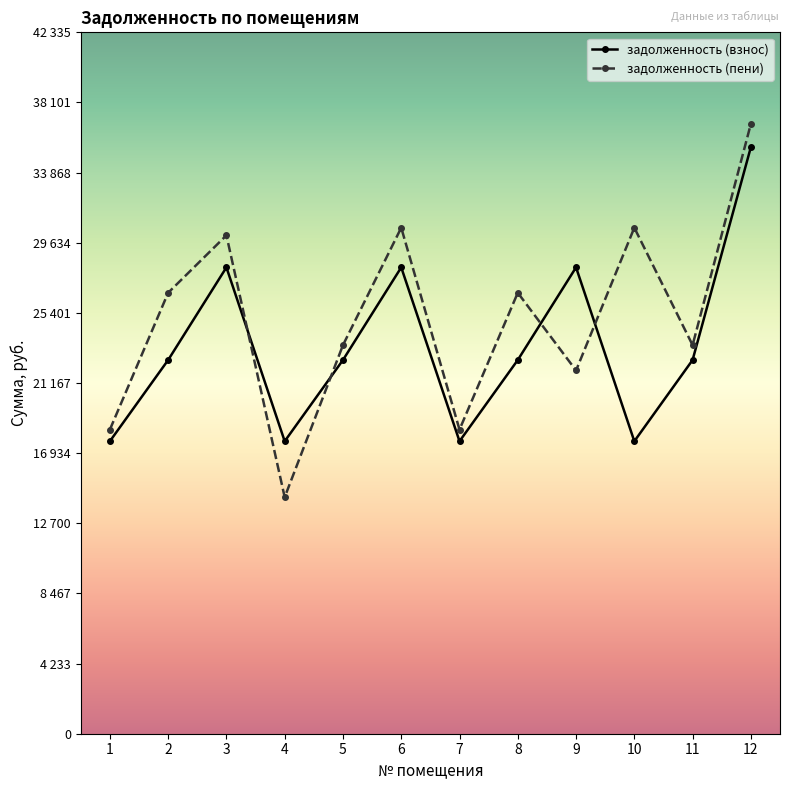

What are all the series names shown in the legend?

задолженность (взнос), задолженность (пени)